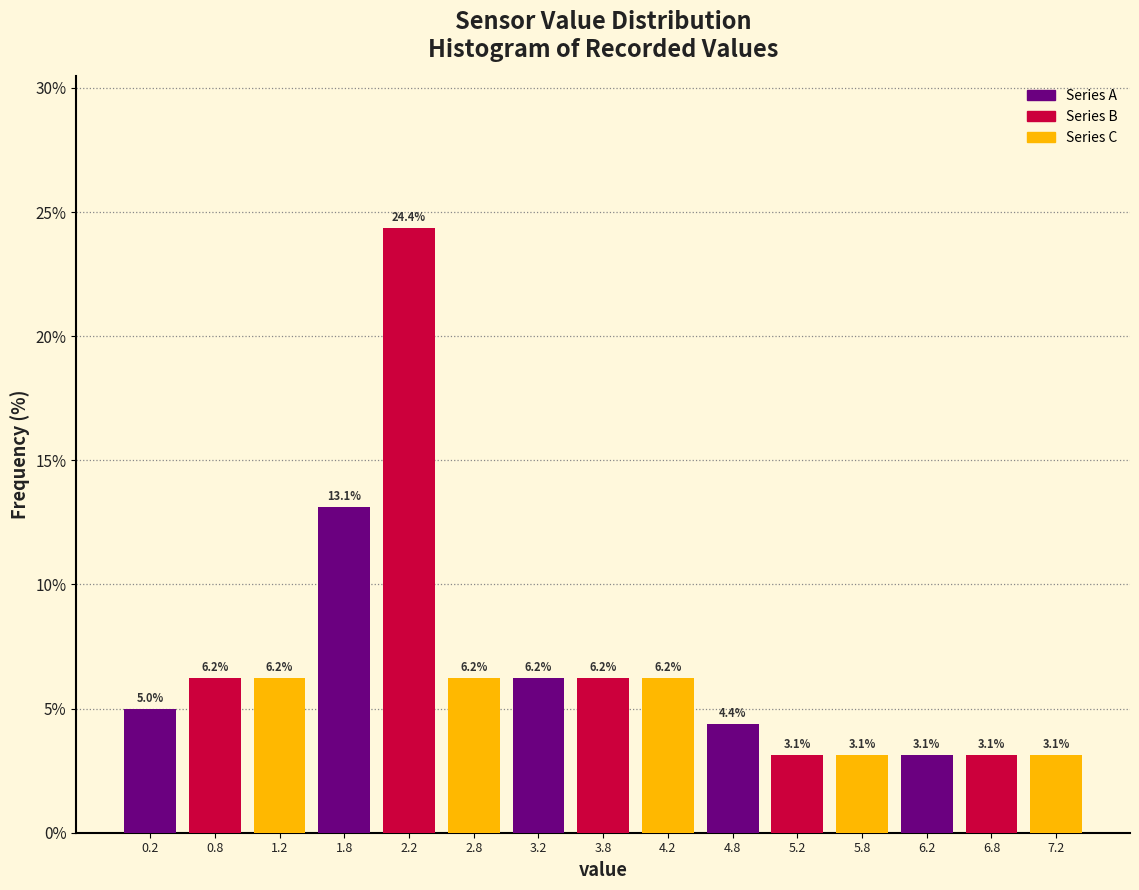

Reading left to right, list every bar in this chart as the range it spans on the x-axis followed by its height.

0.0 to 0.5: 5.0
0.5 to 1.0: 6.2
1.0 to 1.5: 6.2
1.5 to 2.0: 13.1
2.0 to 2.5: 24.4
2.5 to 3.0: 6.2
3.0 to 3.5: 6.2
3.5 to 4.0: 6.2
4.0 to 4.5: 6.2
4.5 to 5.0: 4.4
5.0 to 5.5: 3.1
5.5 to 6.0: 3.1
6.0 to 6.5: 3.1
6.5 to 7.0: 3.1
7.0 to 7.5: 3.1